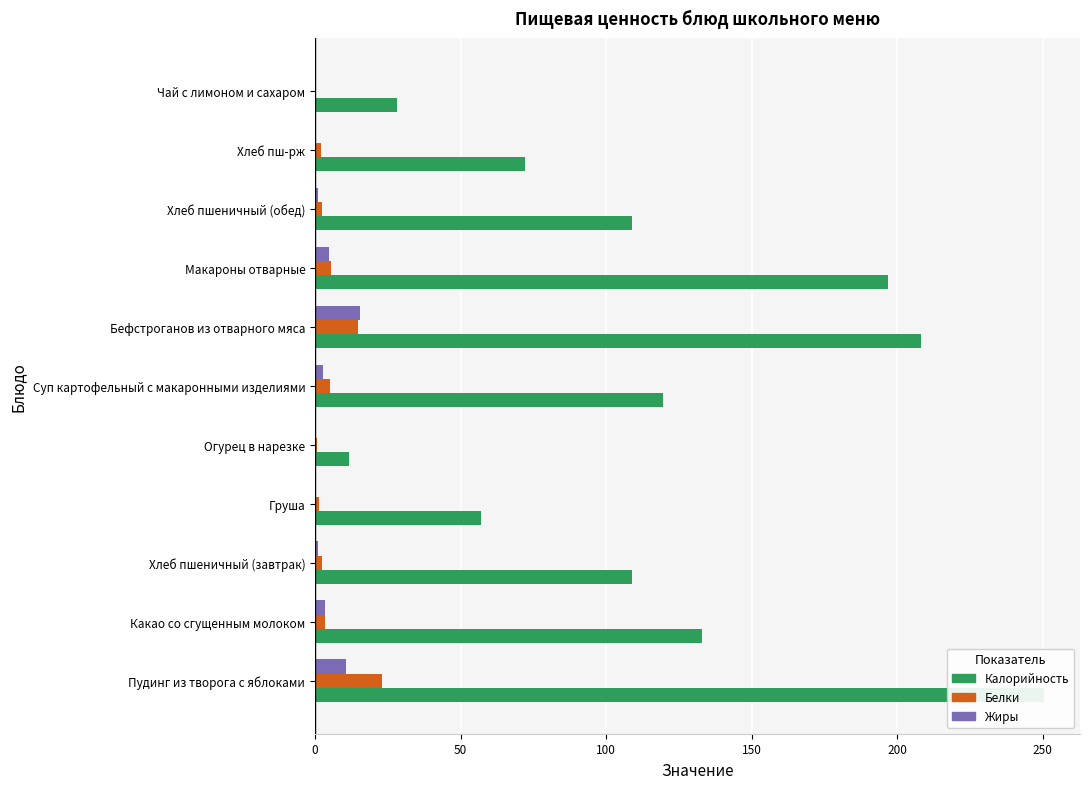

At how many categories does at least one series exceed 151?

3